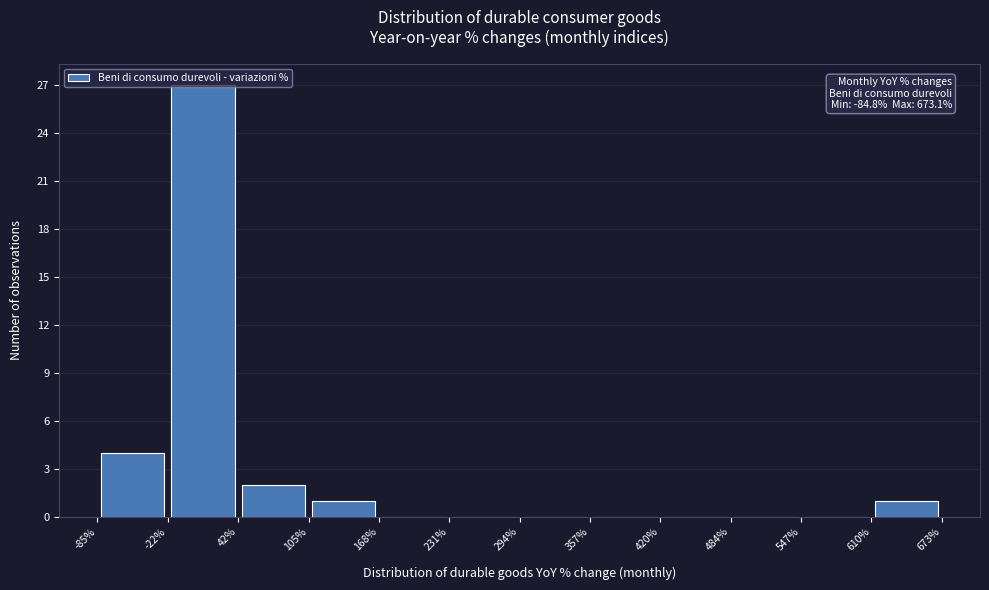

Over which range of the x-axis is the bar tallest?

-22% to 42%